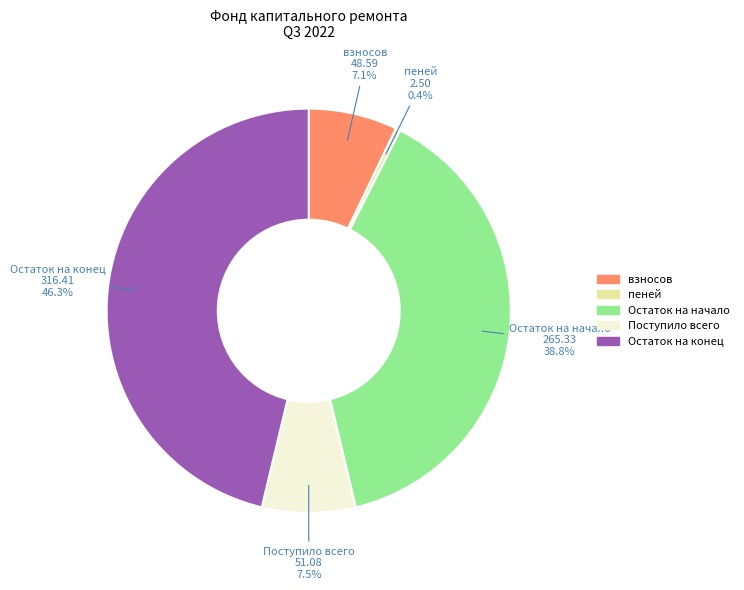

Is there any slice that represents more than half of the pie?

No